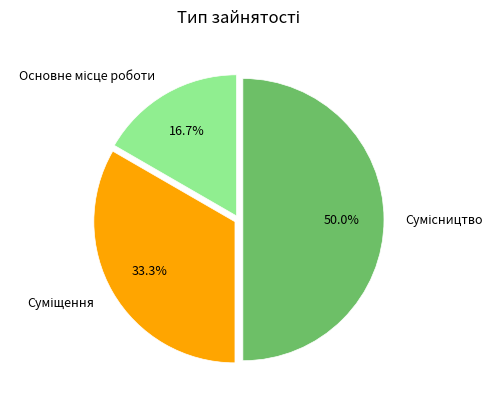

Which slice is the largest?

Сумісництво